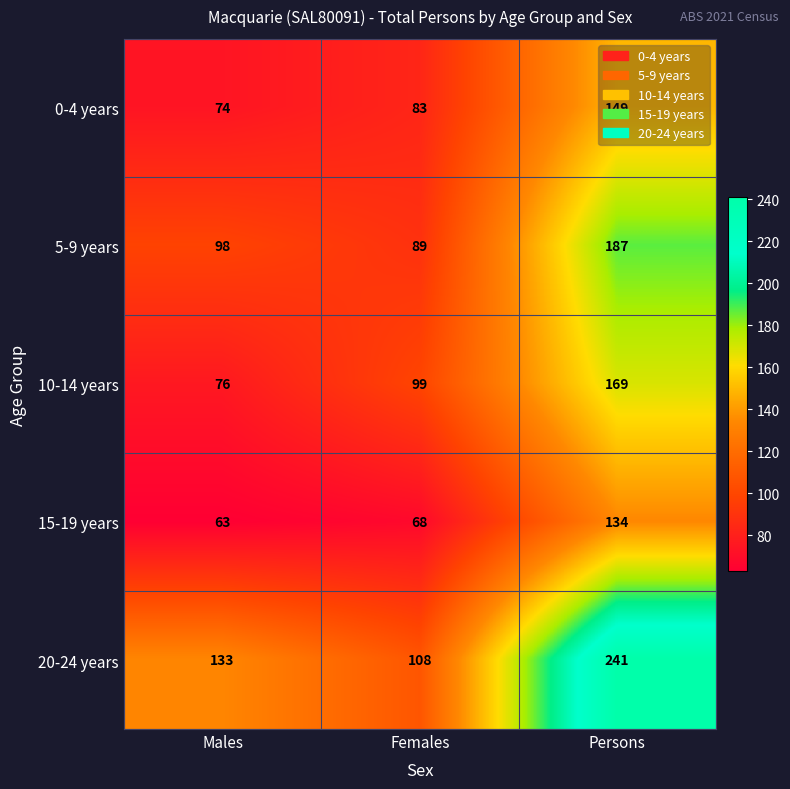

What is the total value across all series at Females?

447